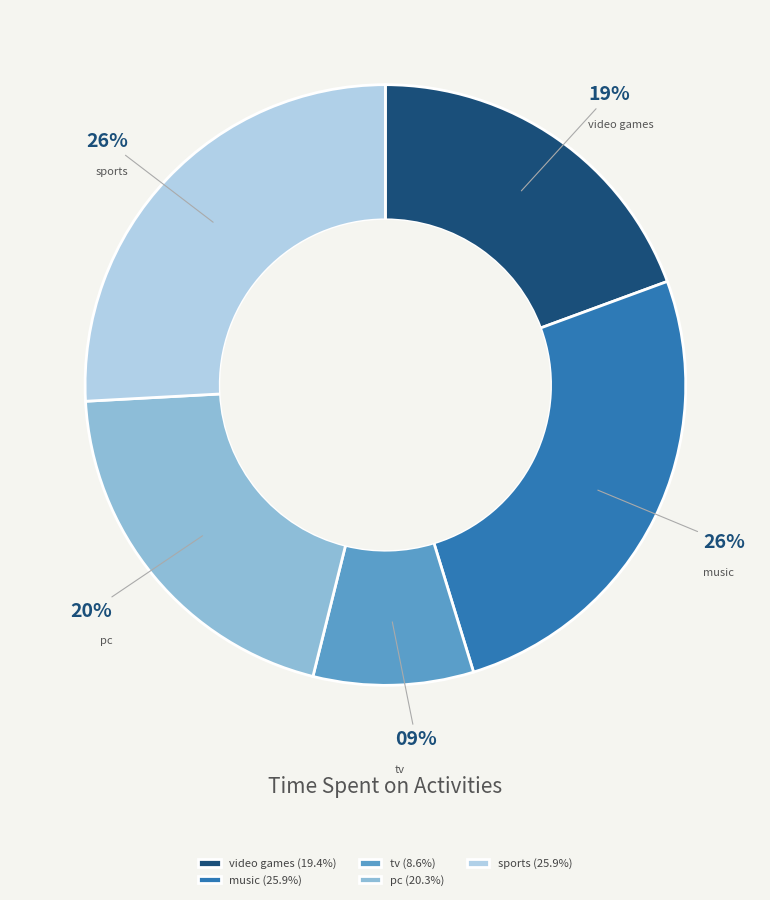

Is there a majority slice in this chart?

No